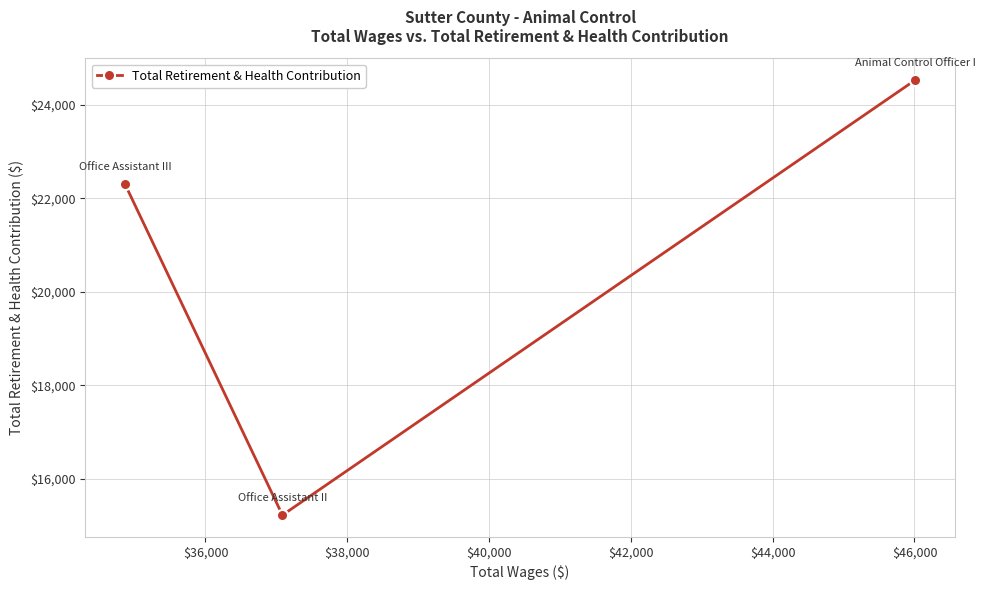

How many data points does each series have?

3